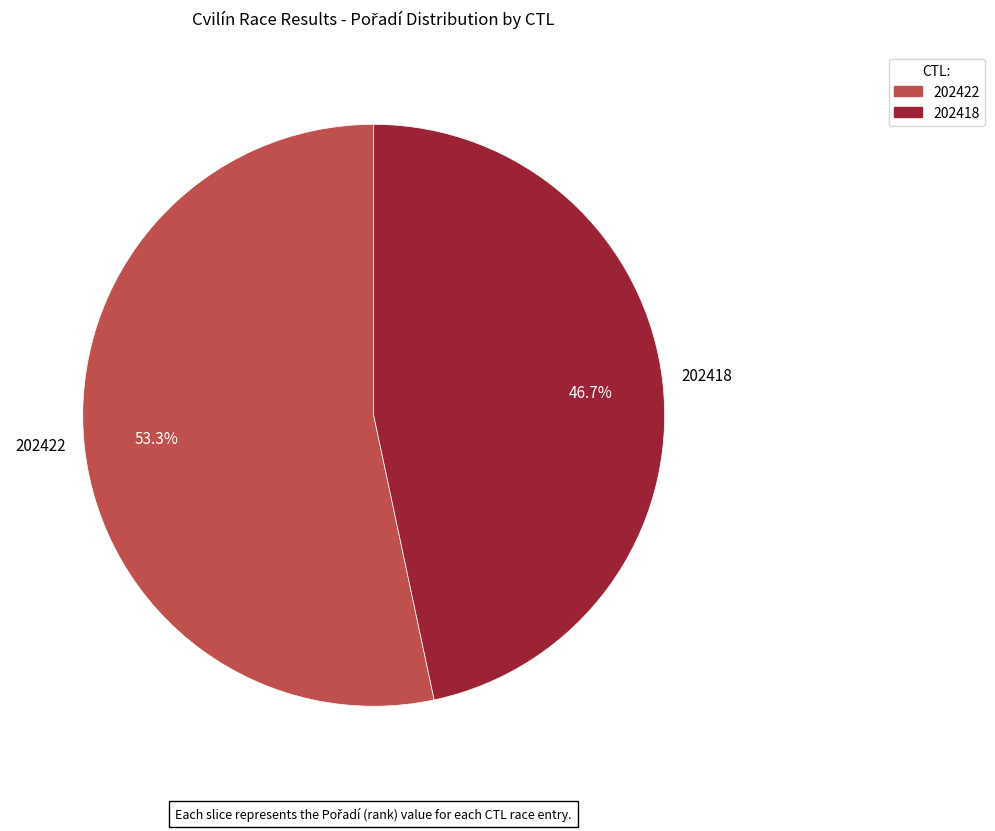

What is the smallest slice in the pie chart?

202418